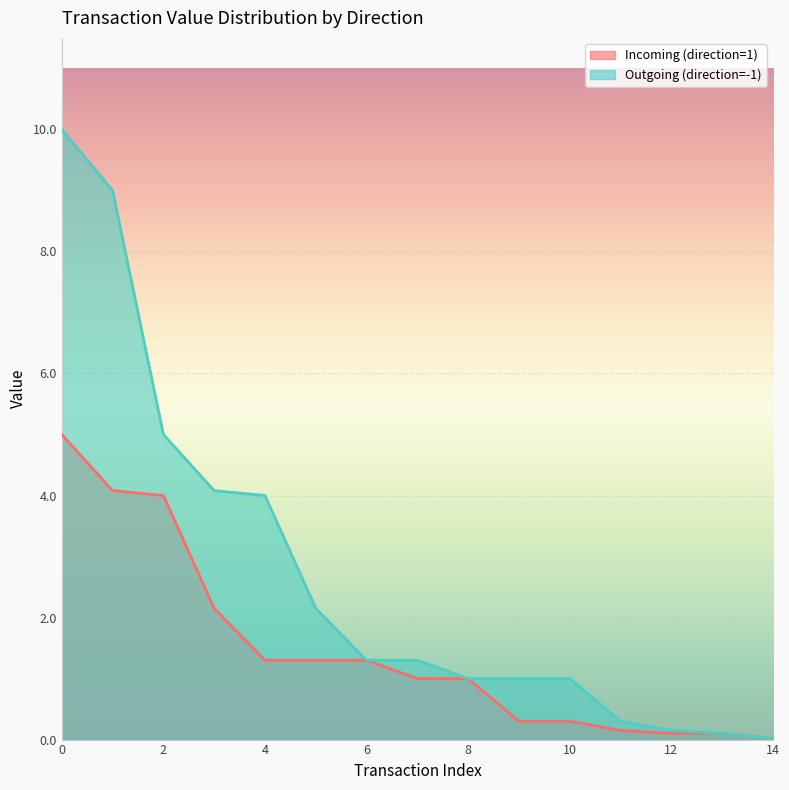

Which series has the largest total across all categories?

Outgoing (direction=-1)